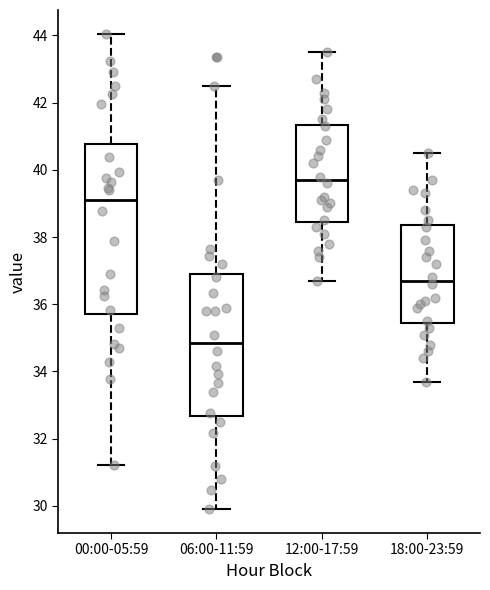

Reading left to right, transcribe this box plot: for each box, give where its median line is, the range the box spans, and where its two whiskers end, as read against the y-axis. The values are not printed on the chart, so give them approximately, as read against the axis.

00:00-05:59: median 39.0, box 35.6 to 40.8, whiskers 31.2 to 44.0
06:00-11:59: median 34.8, box 32.6 to 37.0, whiskers 30.0 to 42.6
12:00-17:59: median 39.8, box 38.4 to 41.4, whiskers 36.8 to 43.6
18:00-23:59: median 36.8, box 35.4 to 38.4, whiskers 33.8 to 40.6